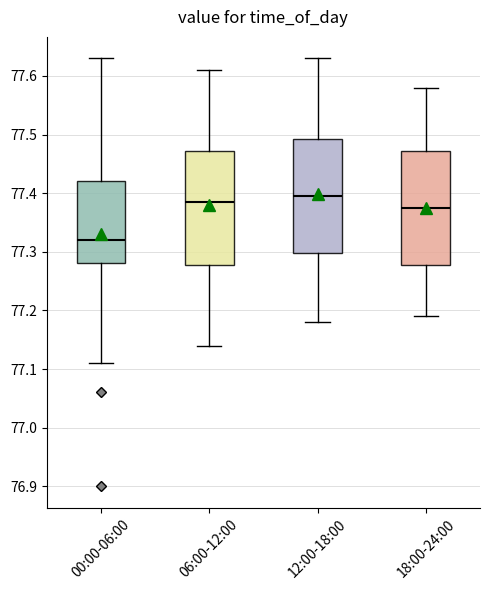

Where does the upper whisker of the box for 06:00-12:00 end on the y-axis? The values are not printed on the chart, so give them approximately, as read against the axis.

77.61